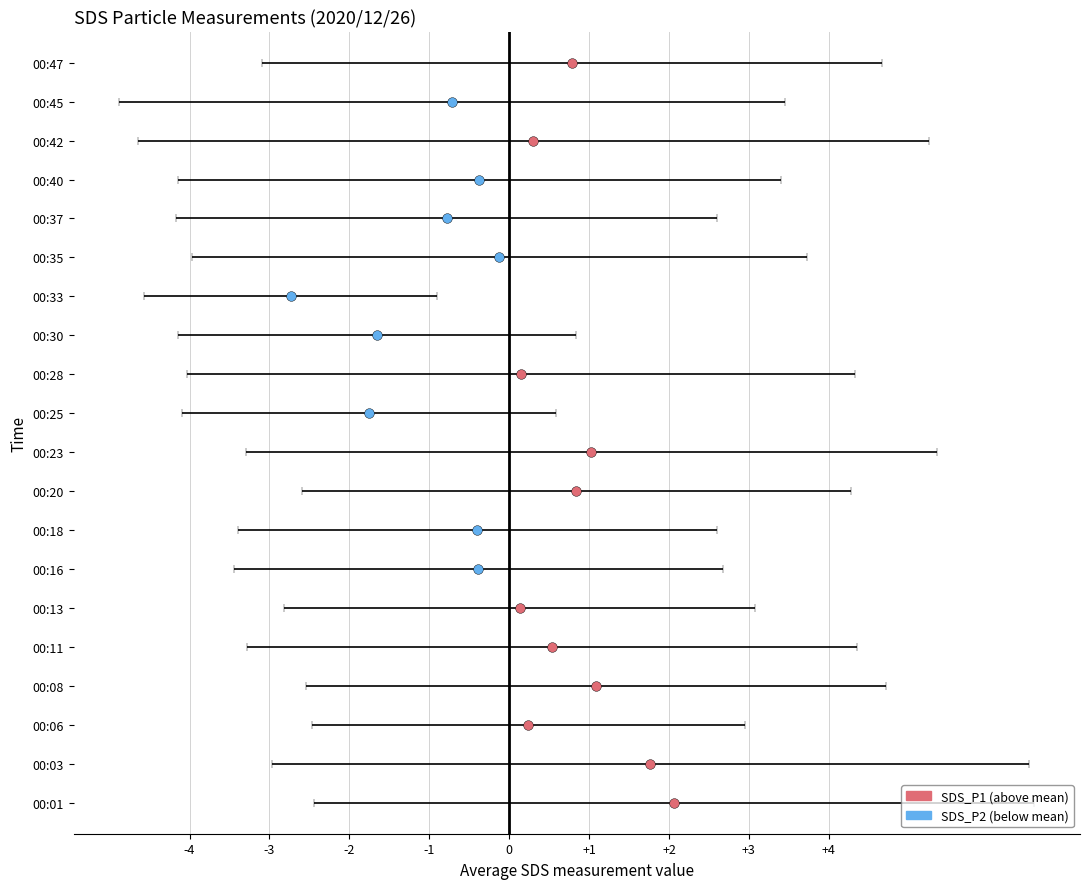

Which series has the widest spread of values?

SDS_P1